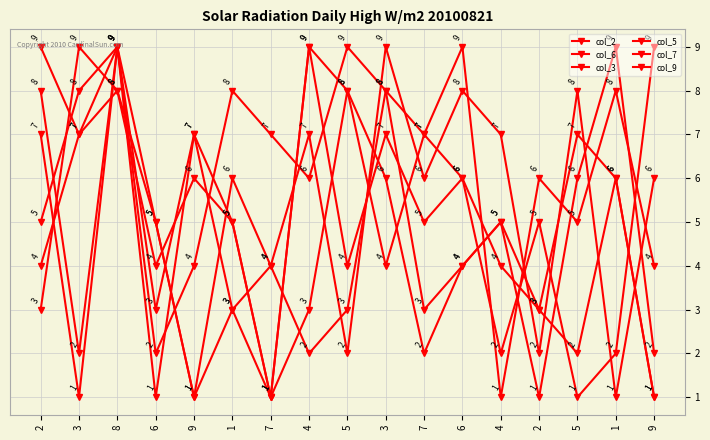

Count the number of categories in the chart.

17